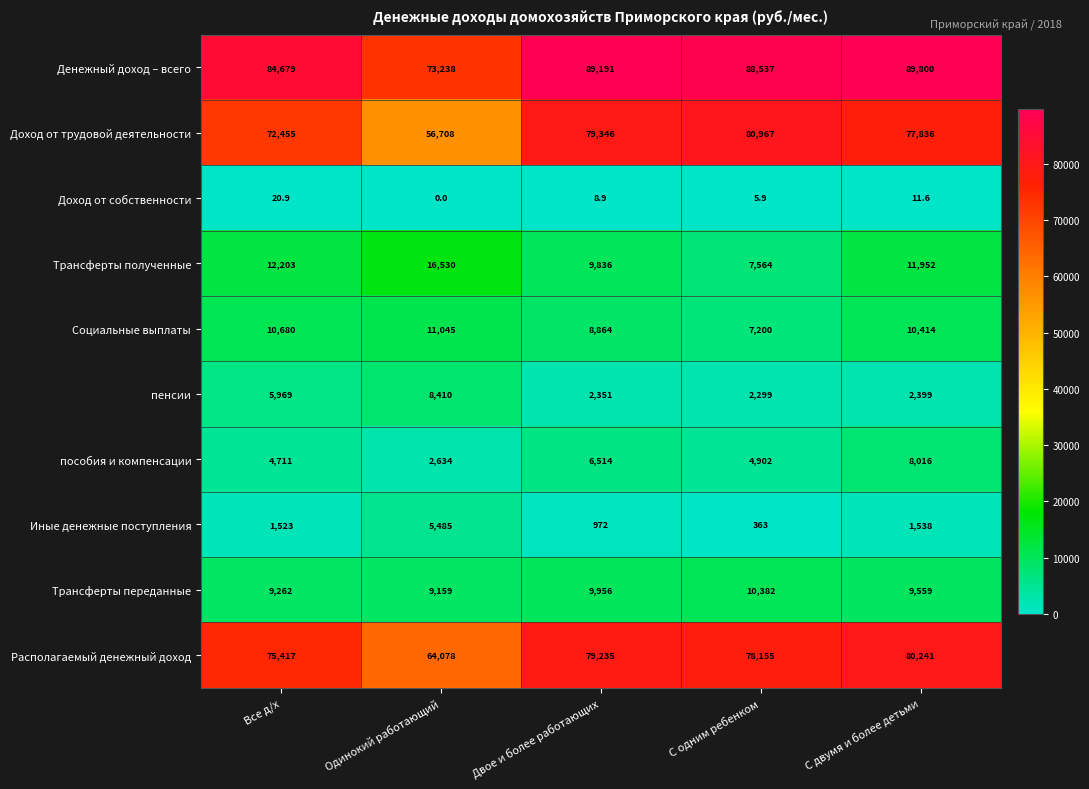

What is the sum of the пособия и компенсации values at Одинокий работающий and Все д/х?

7345.0